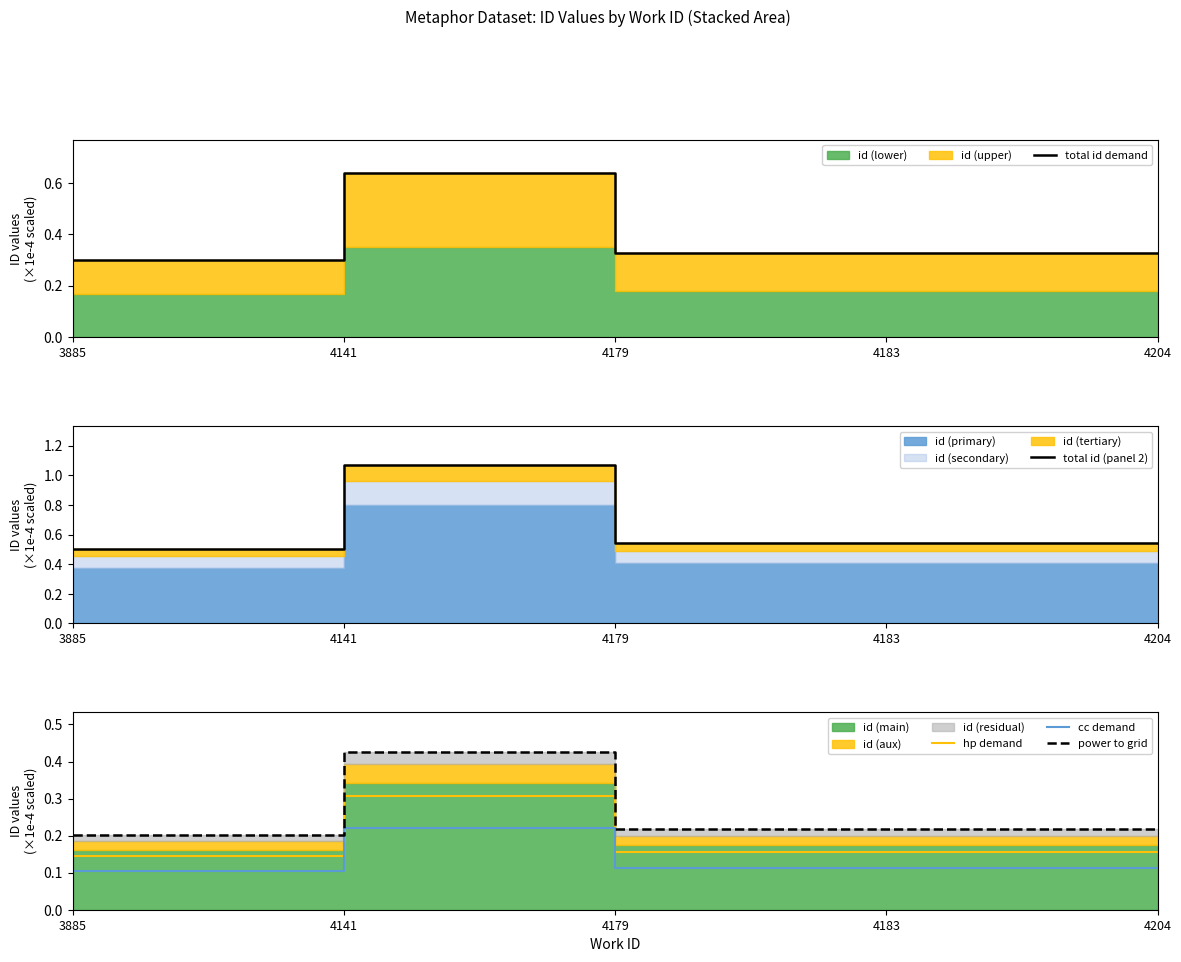

Reading left to right, extract all data points from this chart.

total id demand: 3885=0.3	4141=0.6	4179=0.3	4183=0.3	4204=0.3
total id (panel 2): 3885=0.5	4141=1.1	4179=0.5	4183=0.5	4204=0.5
hp demand: 3885=0.1	4141=0.3	4179=0.2	4183=0.2	4204=0.2
cc demand: 3885=0.1	4141=0.2	4179=0.1	4183=0.1	4204=0.1
power to grid: 3885=0.2	4141=0.4	4179=0.2	4183=0.2	4204=0.2